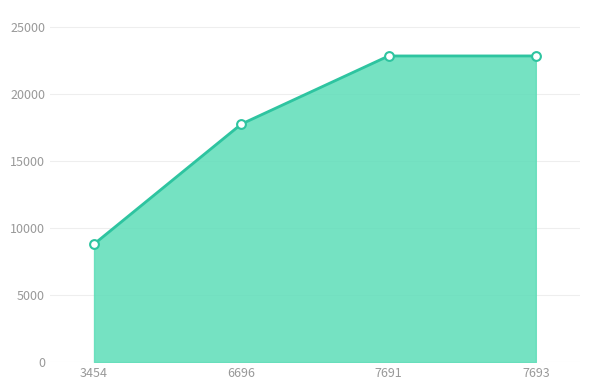

What is the change in value from 6696 to 7691?

+5088